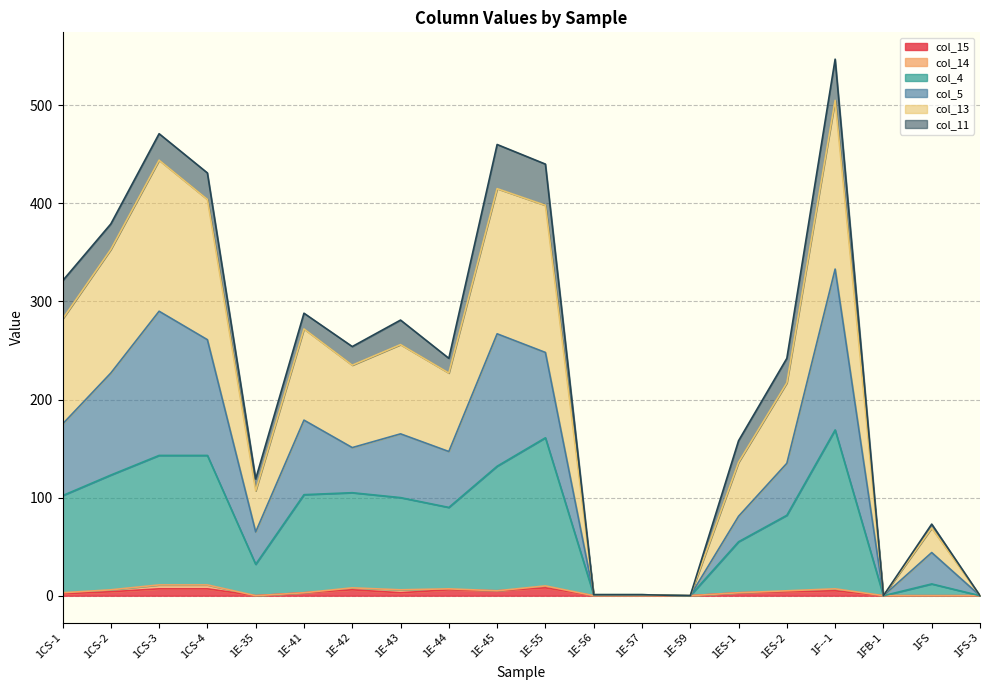

What is the difference between the maximum and minimum values in the col_15 series?

8